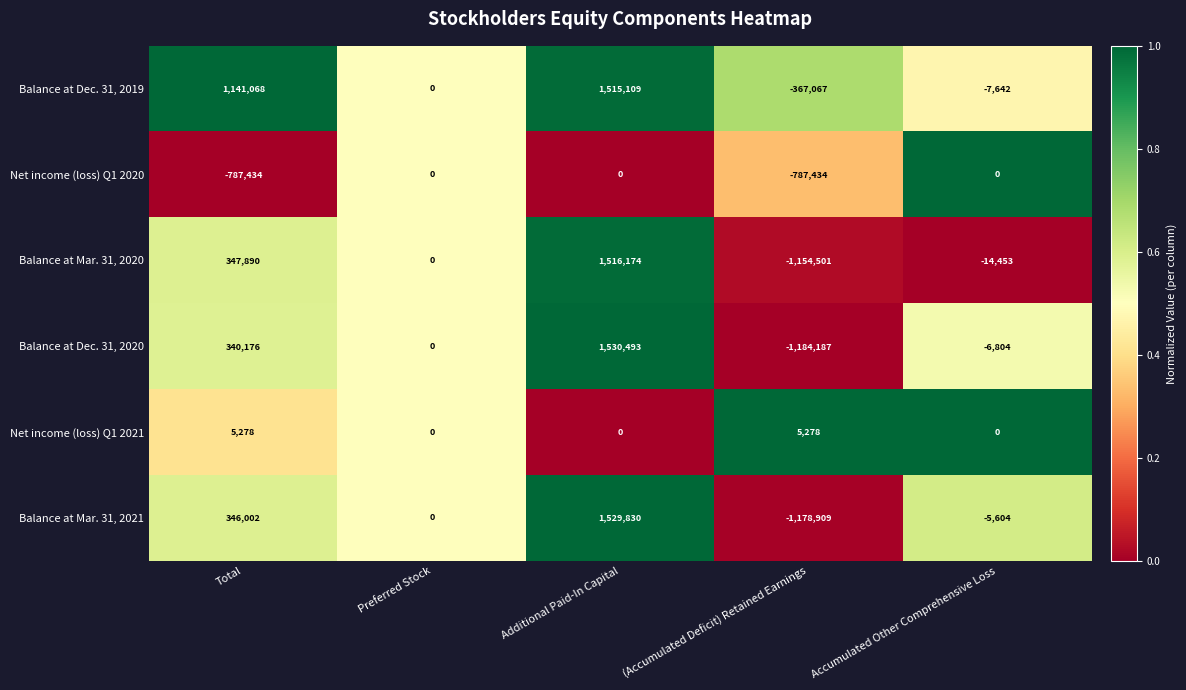

What is the sum of all Balance at Mar. 31, 2021 values?

691319